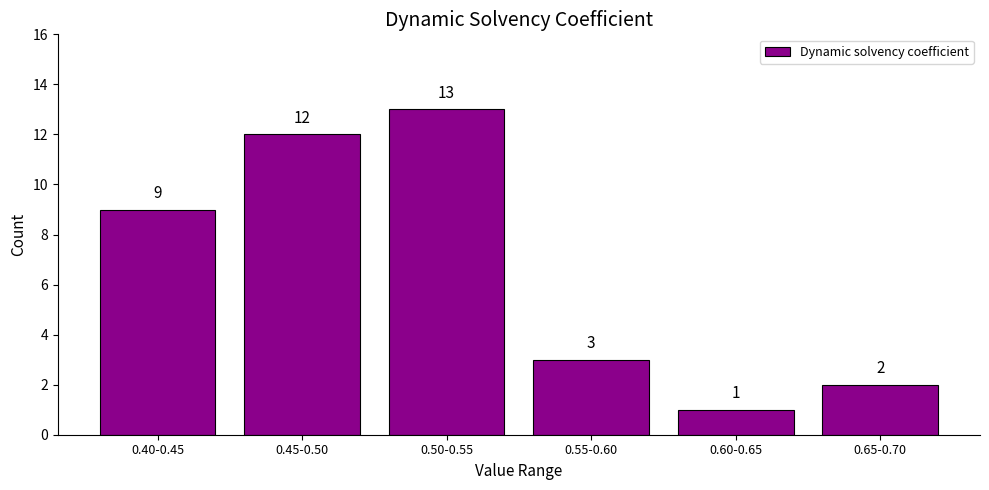

Reading right to left, what are all the values shown in this chart?

0.65-0.70=2	0.60-0.65=1	0.55-0.60=3	0.50-0.55=13	0.45-0.50=12	0.40-0.45=9